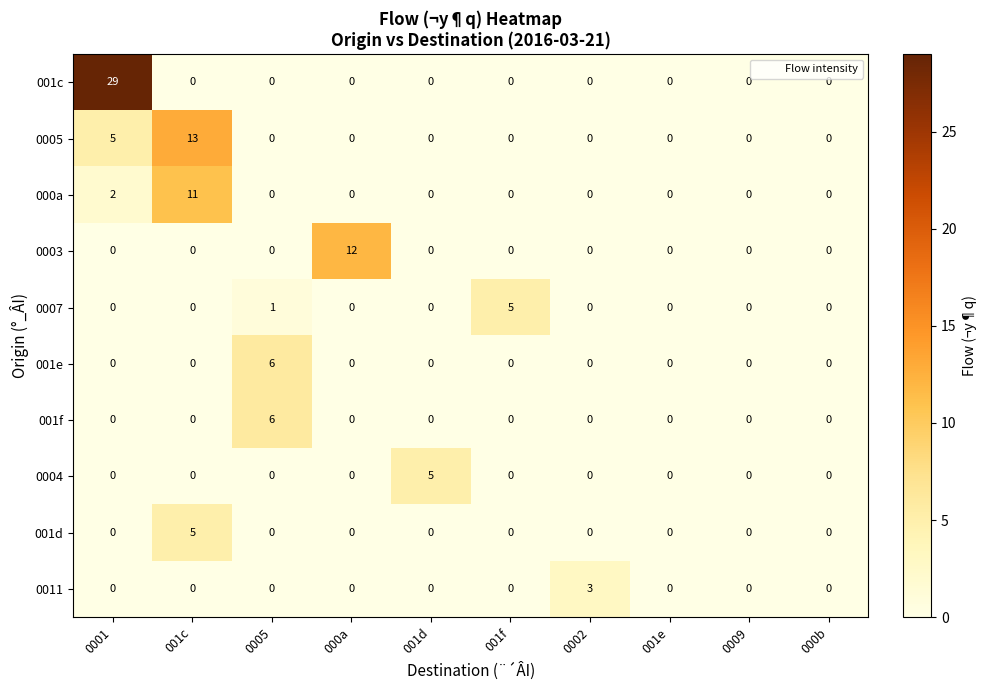

What is the total value across all series at 0005?

13